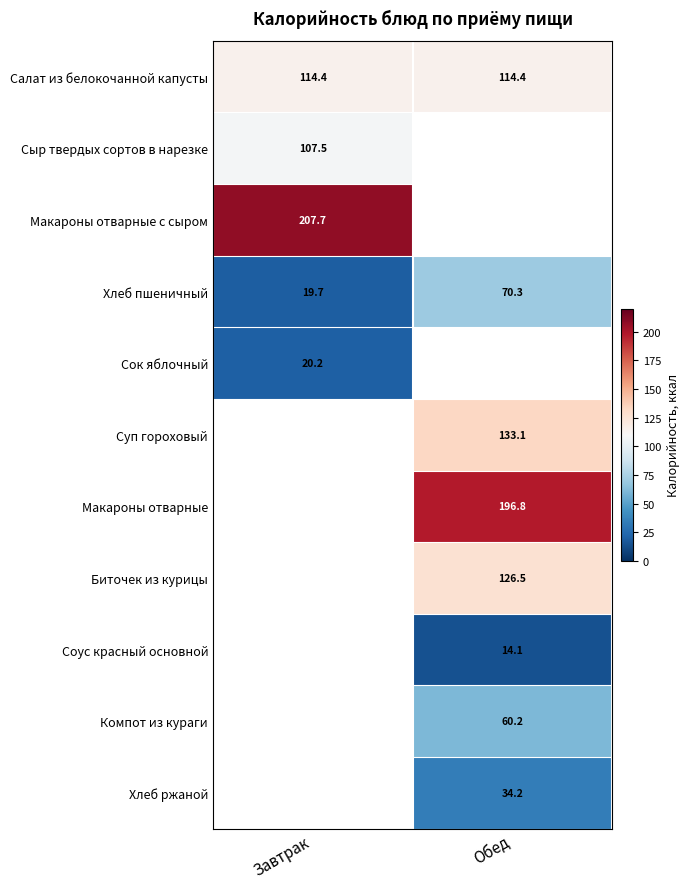

True or false: Биточек из курицы has a value of 126.5 at Обед.

True